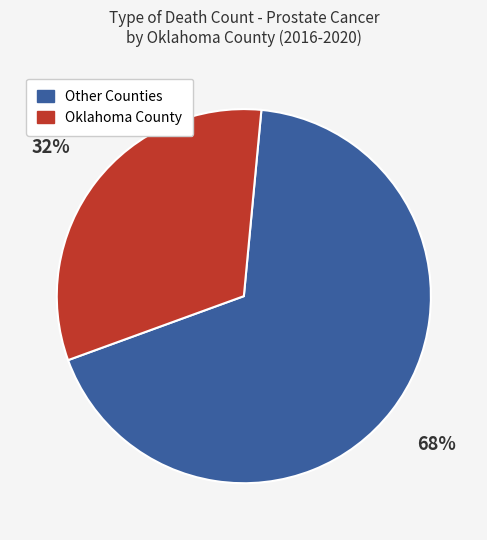

Is there any slice that represents more than half of the pie?

Yes